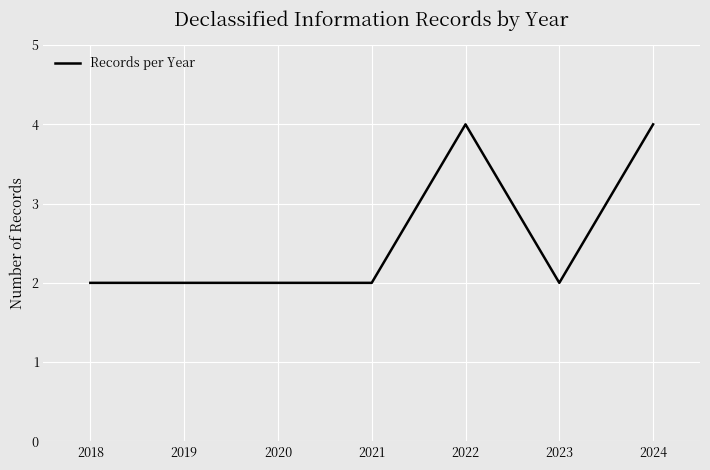

True or false: there are more than 0 points higher than both neighbors.

True